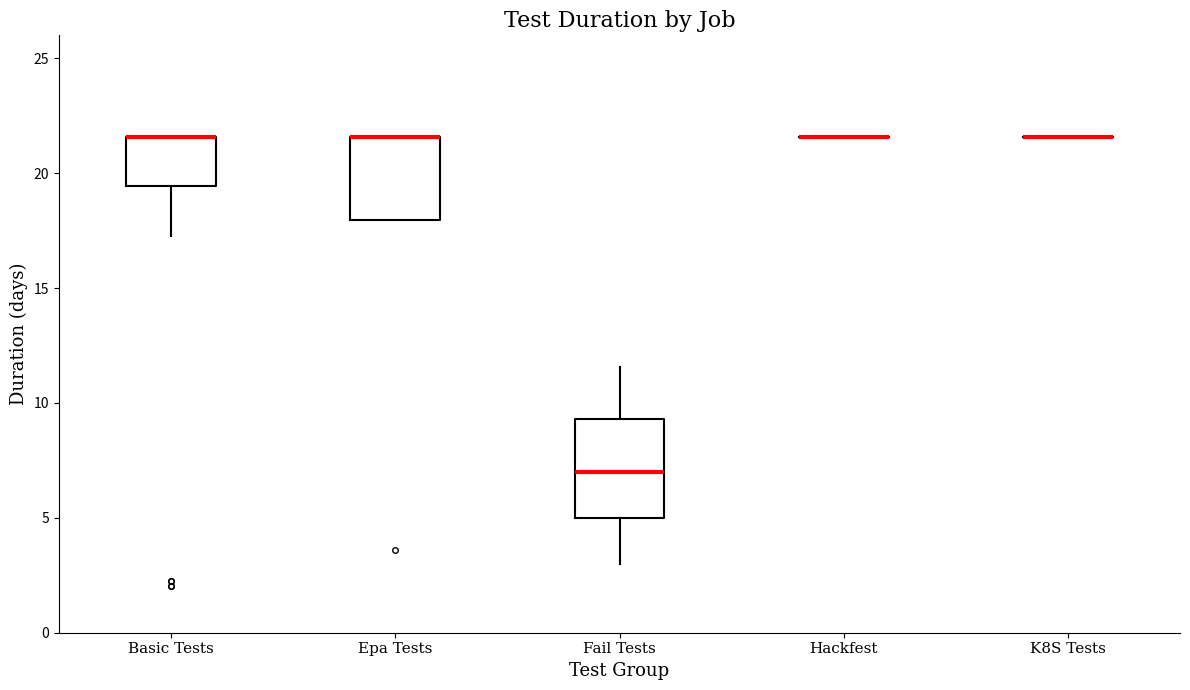

Comparing the boxes themselves (not the whiskers), which one is the tallest?

Fail Tests